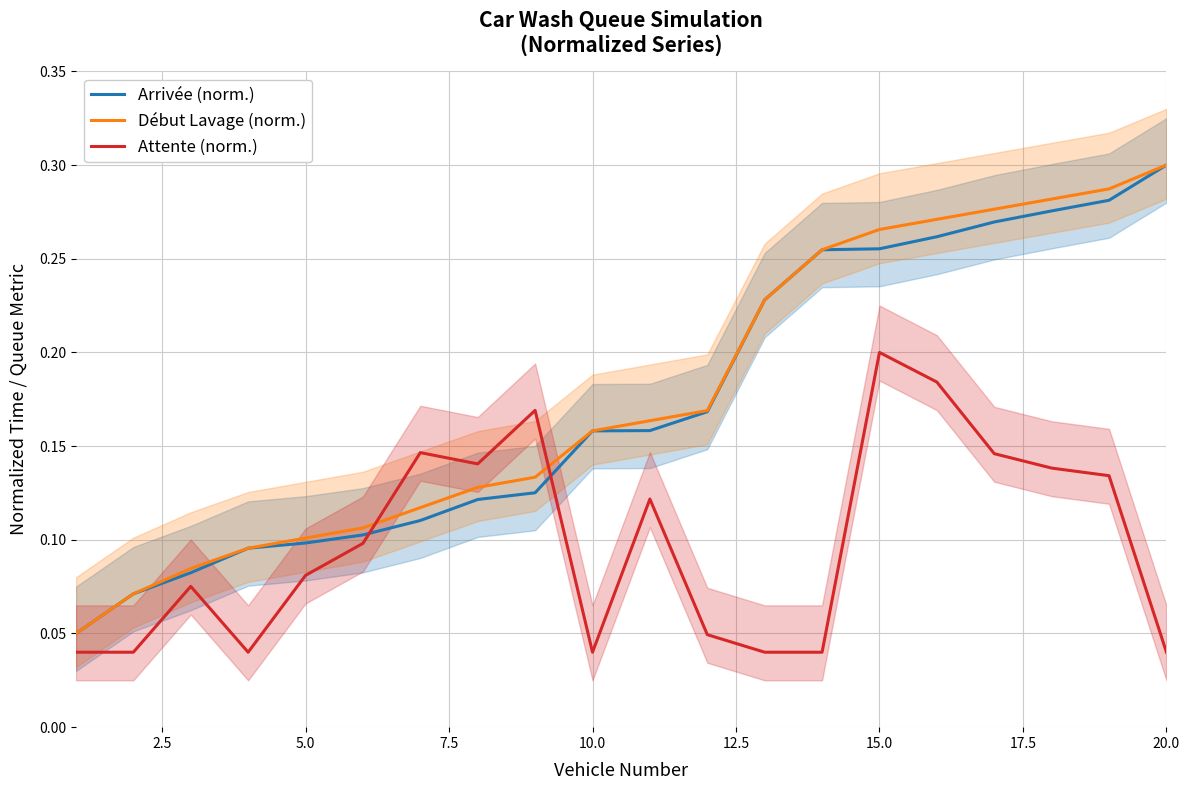

True or false: Attente (norm.) and Arrivée (norm.) intersect in this chart.

True